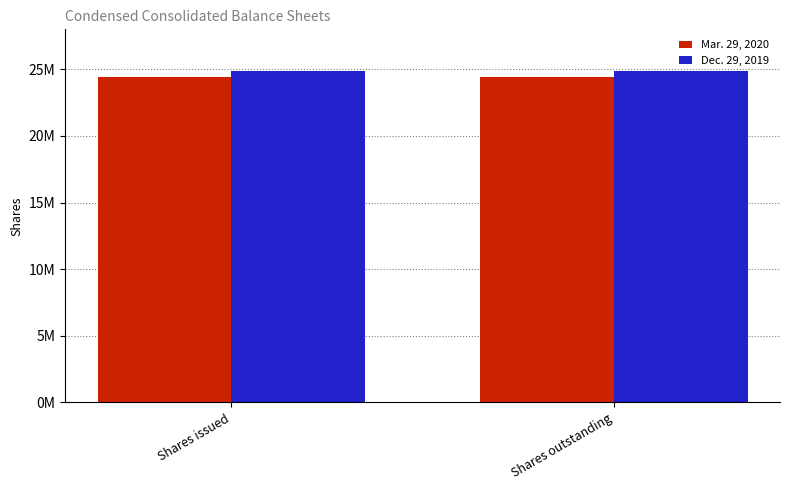

Reading left to right, list all the values displayed in this chart.

Mar. 29, 2020: Shares issued=24446987	Shares outstanding=24446987
Dec. 29, 2019: Shares issued=24869921	Shares outstanding=24869921